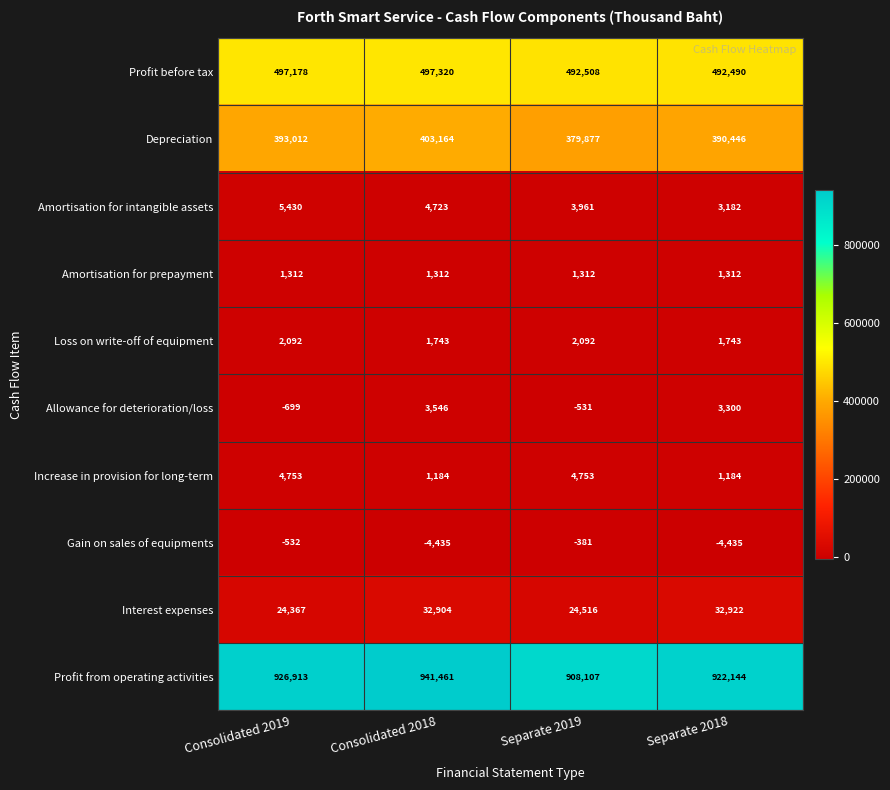

Which series has the largest total across all categories?

Profit from operating activities